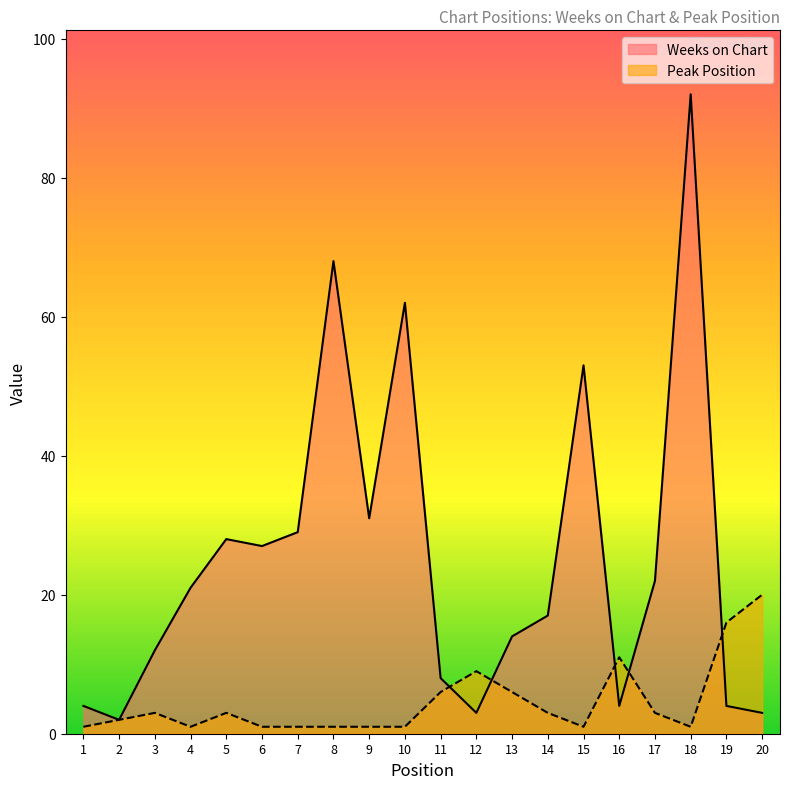

The value of Peak Position at 5 is 3. True or false?

True